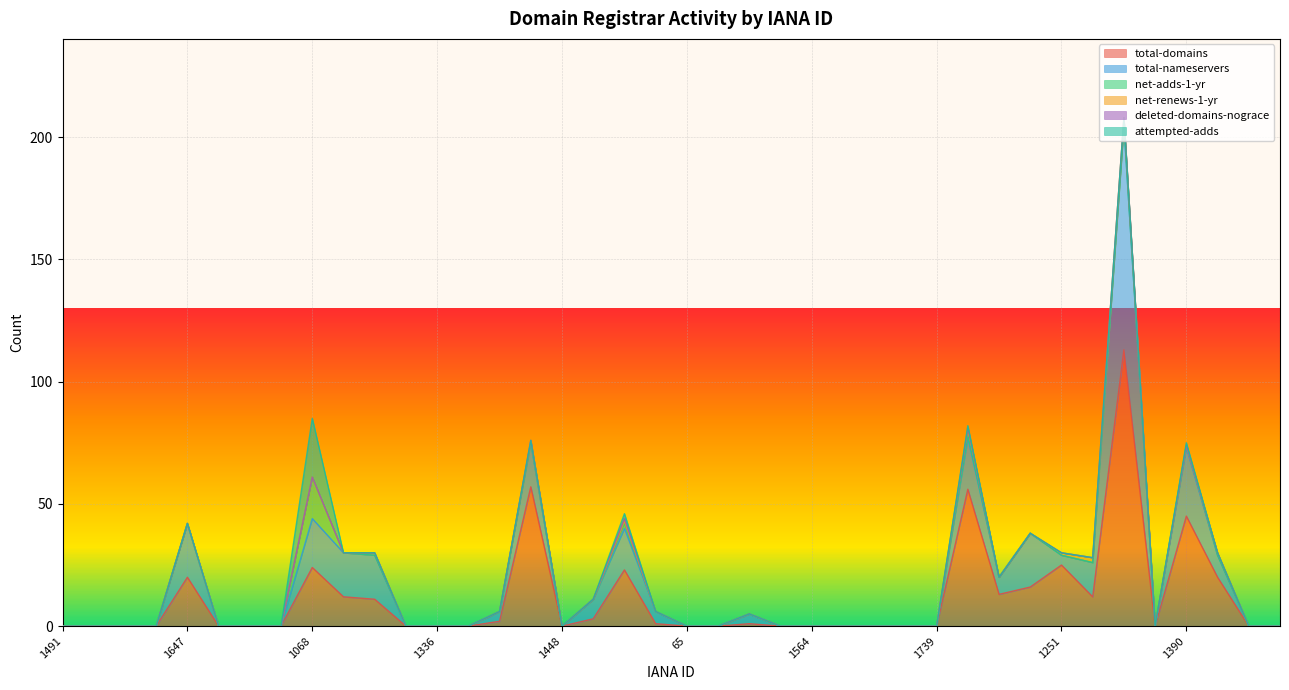

Count the number of data series in this chart.

6